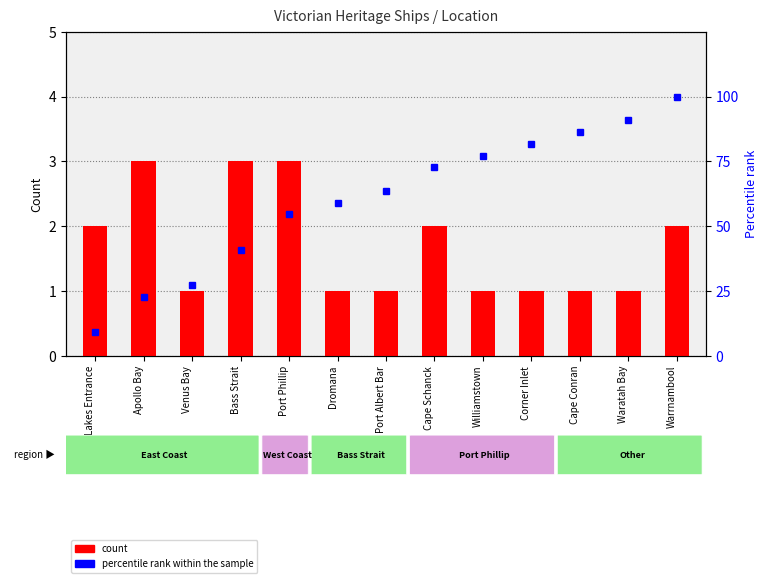

Does the chart contain any negative values?

No